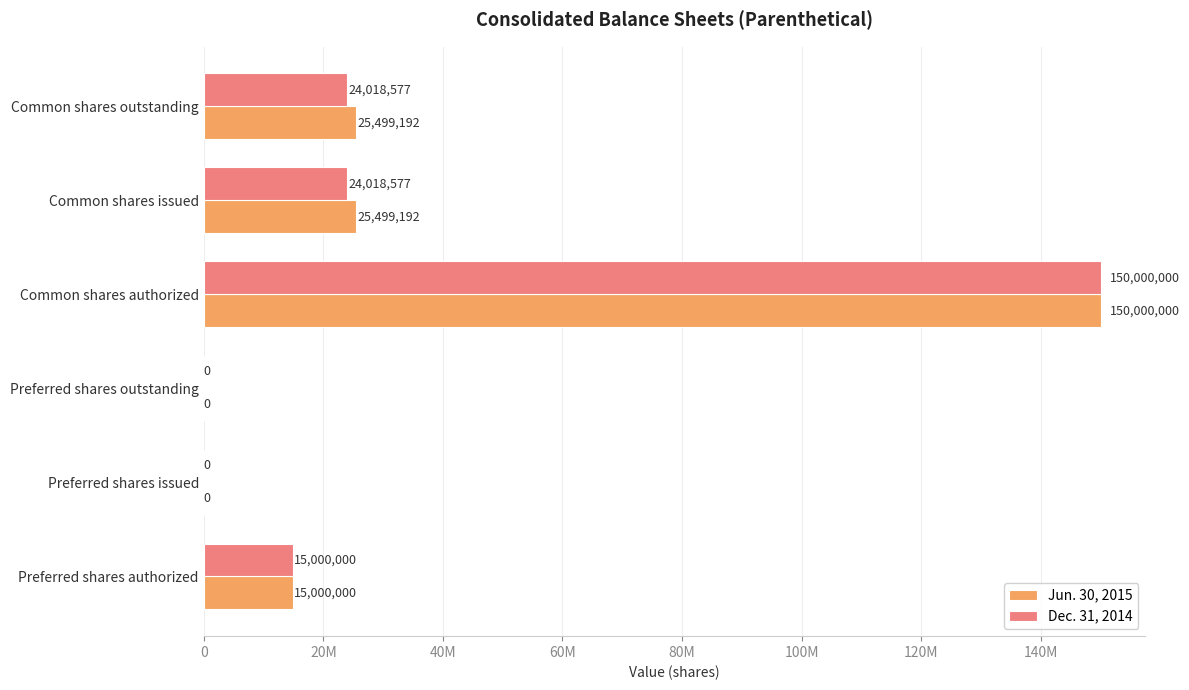

What are all the series names shown in the legend?

Jun. 30, 2015, Dec. 31, 2014